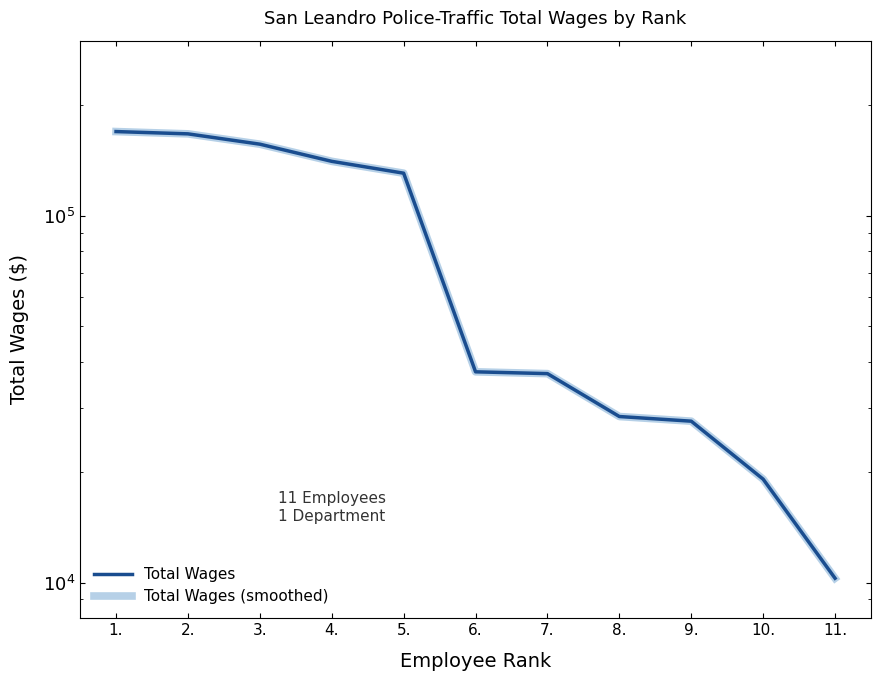

How many lines are shown in the chart?

2